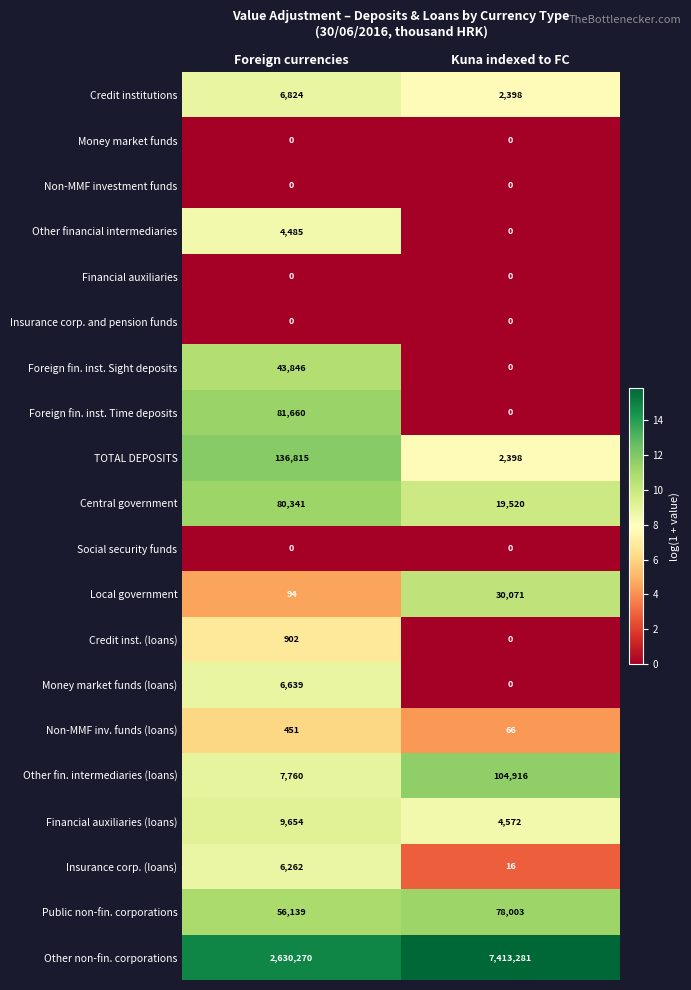

True or false: Local government has a value of 61 at Foreign currencies.

False